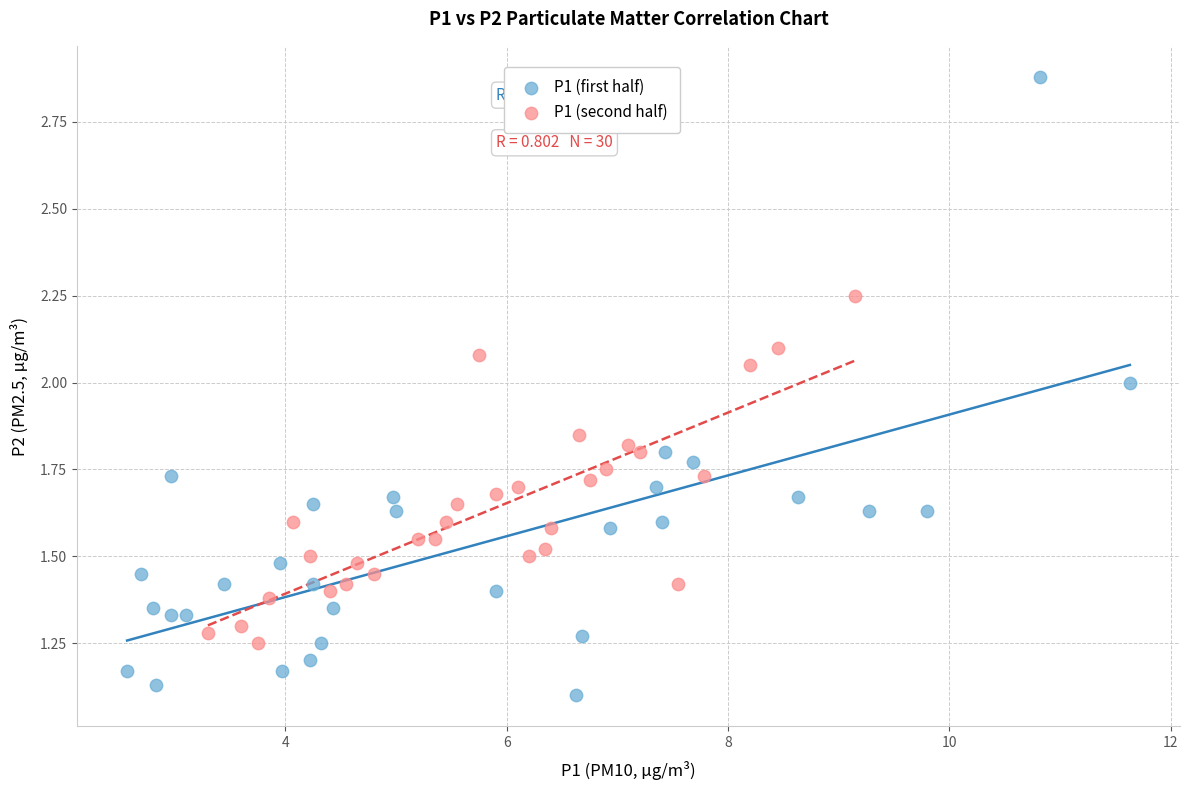

Which series has the largest Y range (max minus min)?

P1 (first half)